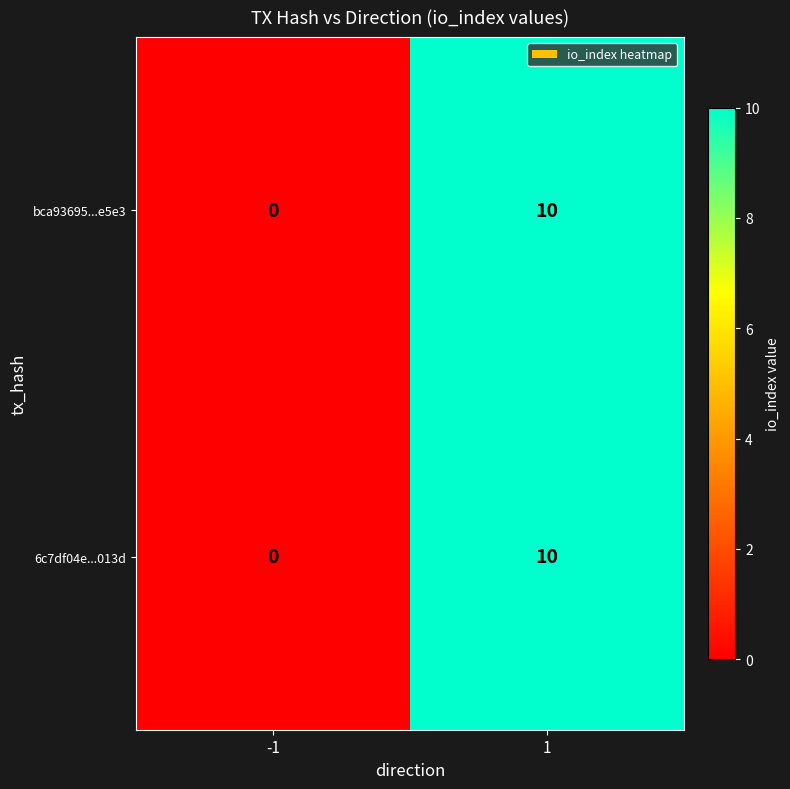

At which category is the sum across all series the highest?

1